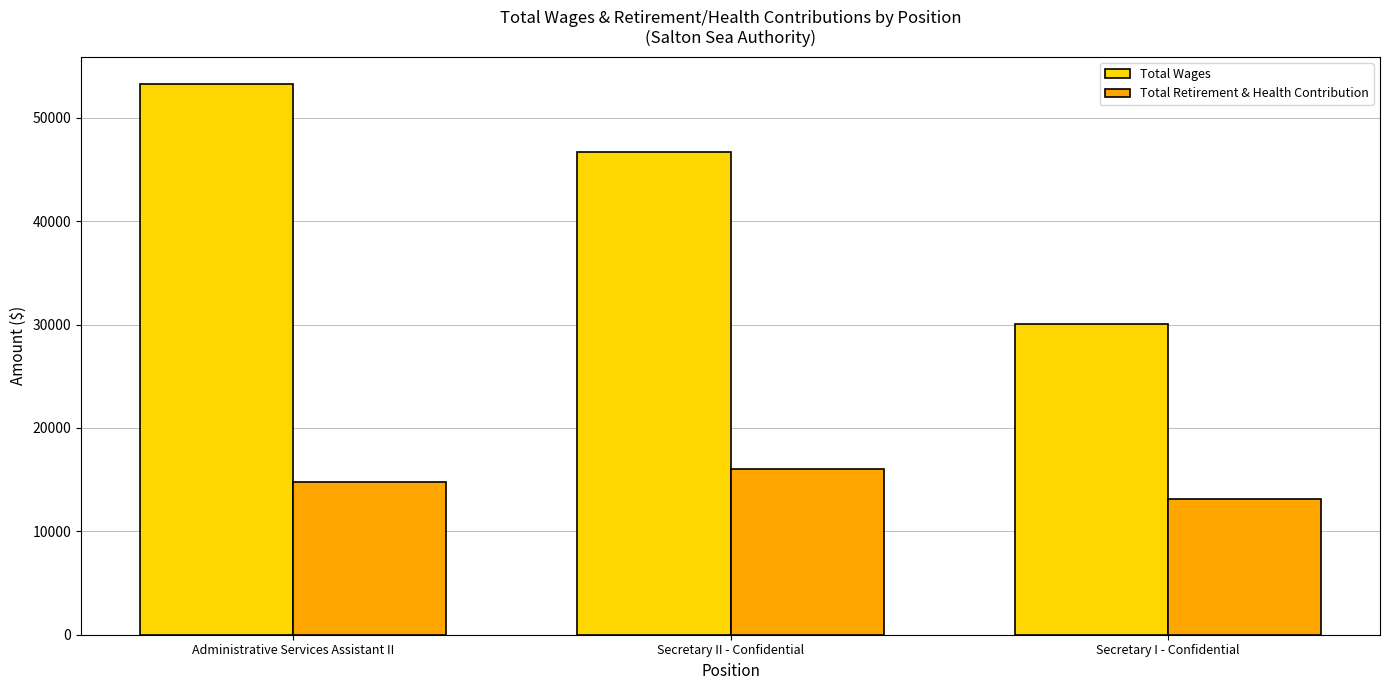

What is the difference between the maximum and second lowest values in the Total Retirement & Health Contribution series?

1195